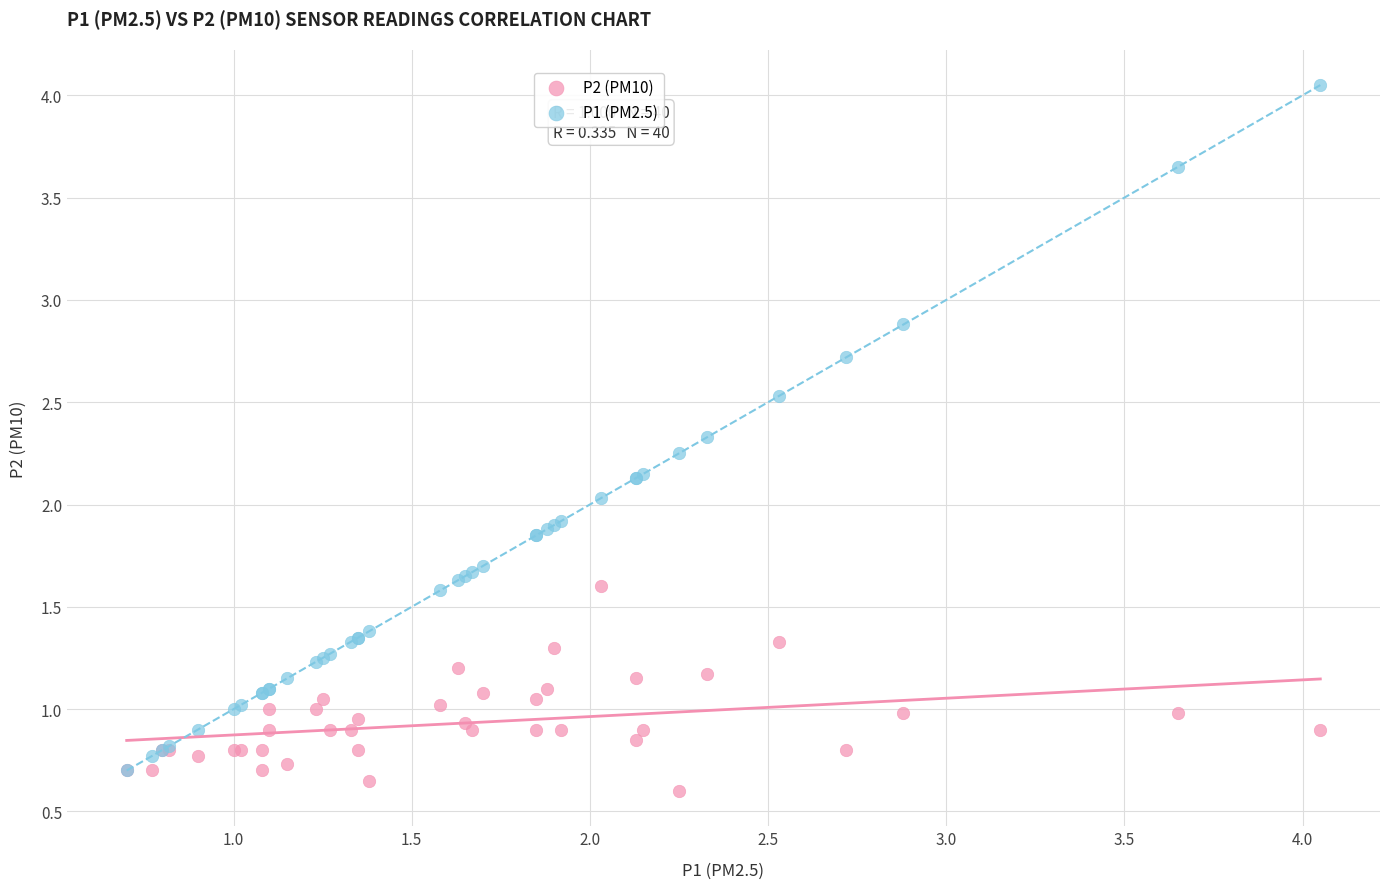

Which series reaches the minimum Y coordinate?

P2 (PM10)